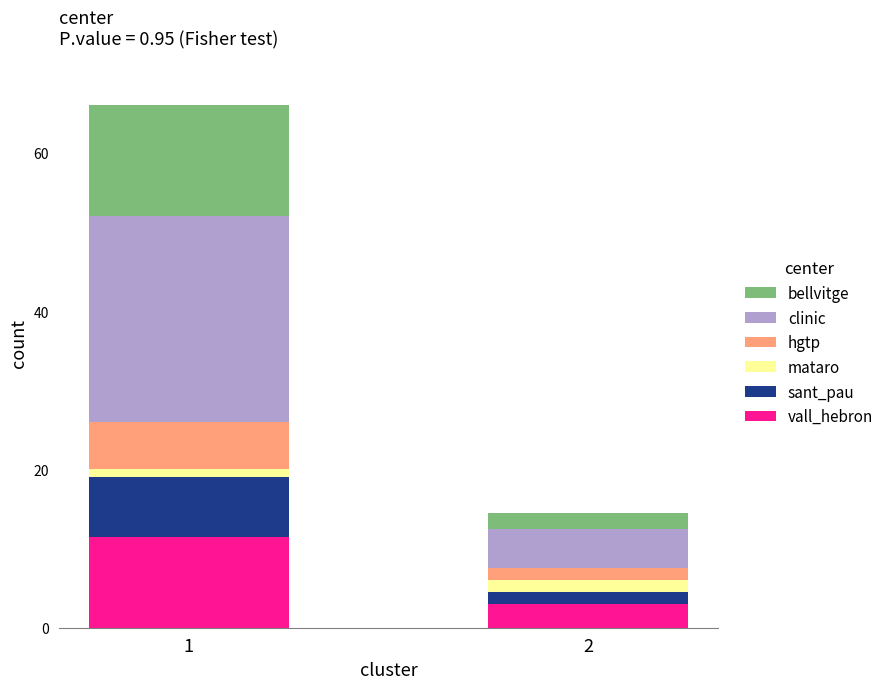

How many bars are there in total?

2